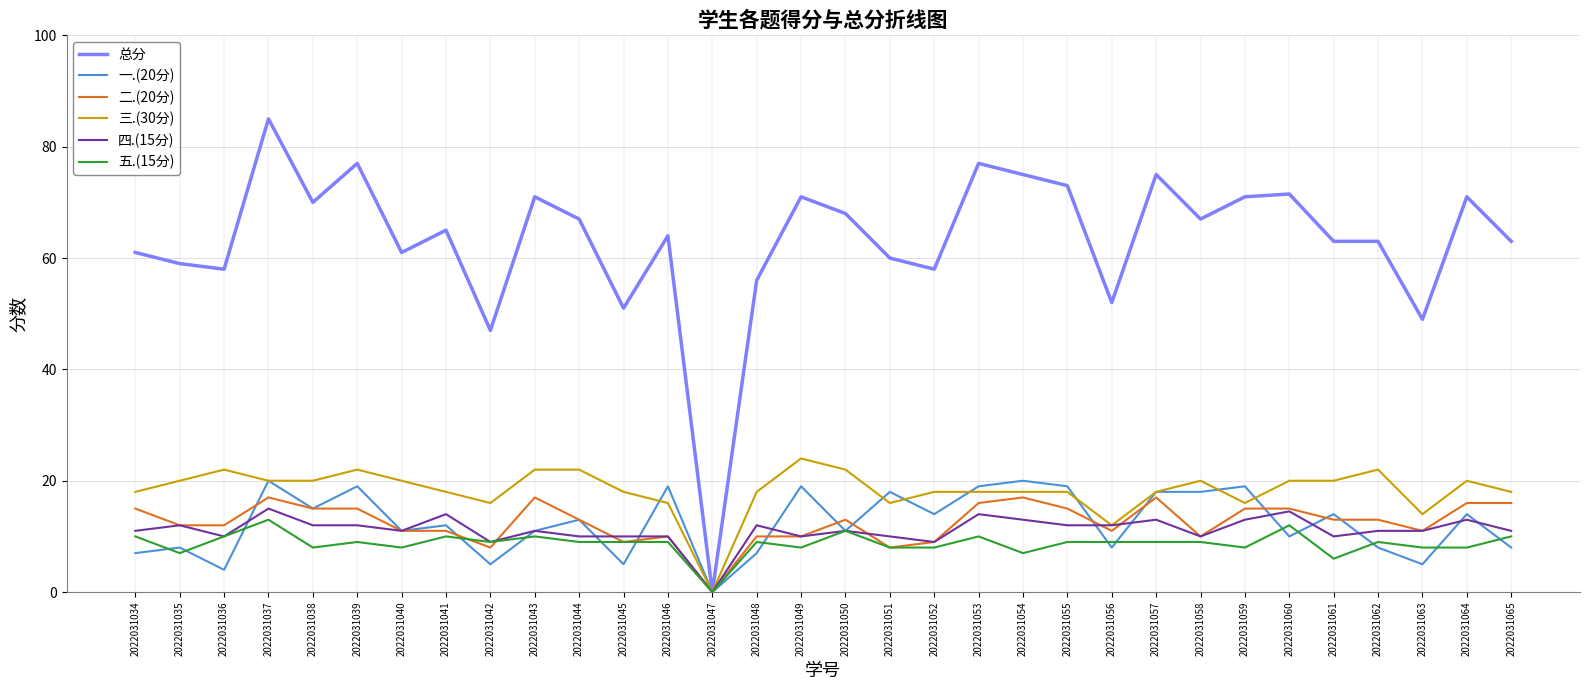

What is the total value across all series at 2022031054?

150.0